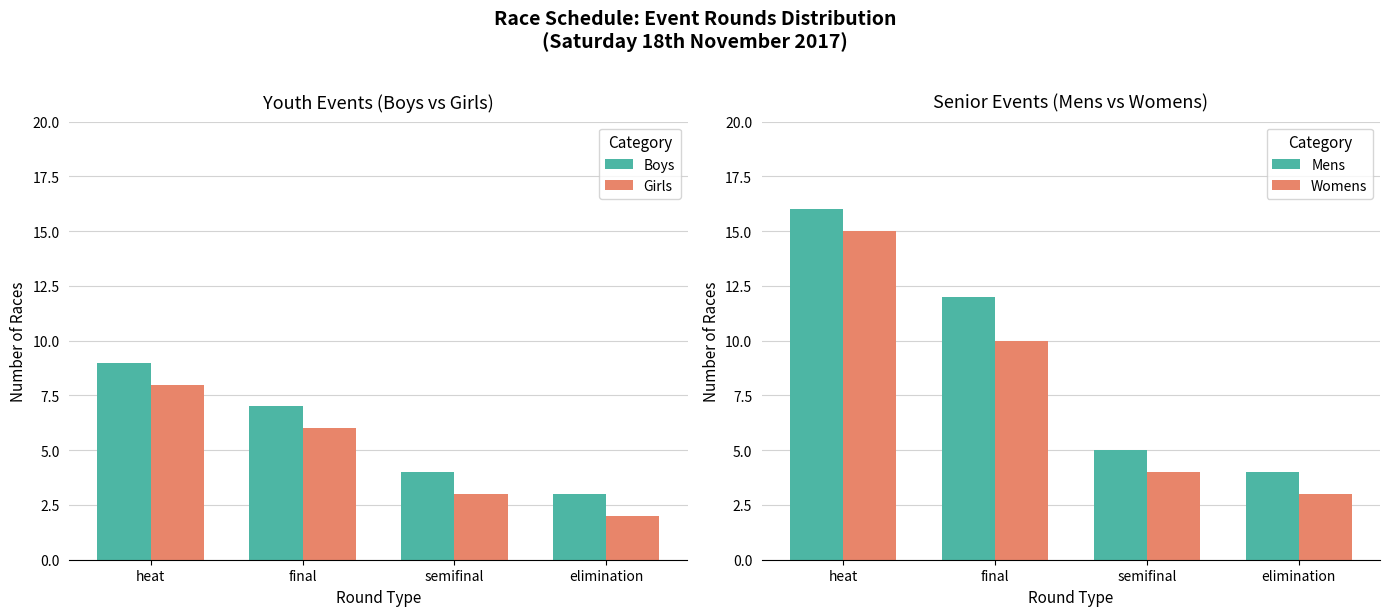

What is the label of the 1st bar from the left?

heat